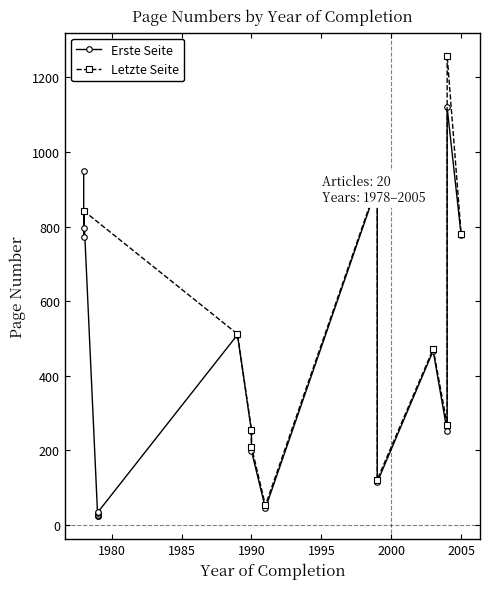

What is the label of the 5th point from the right?

1999